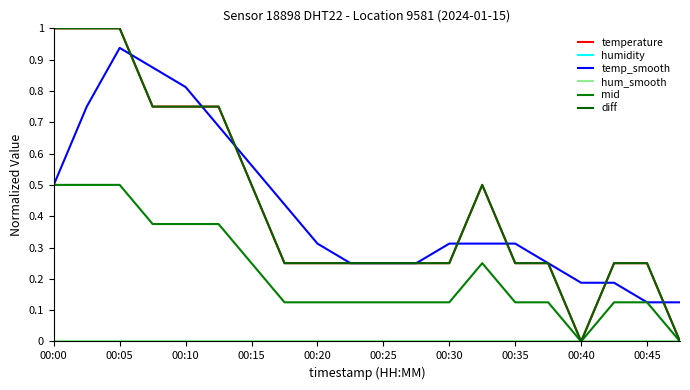

What is the label of the 20th point from the right?

00:00